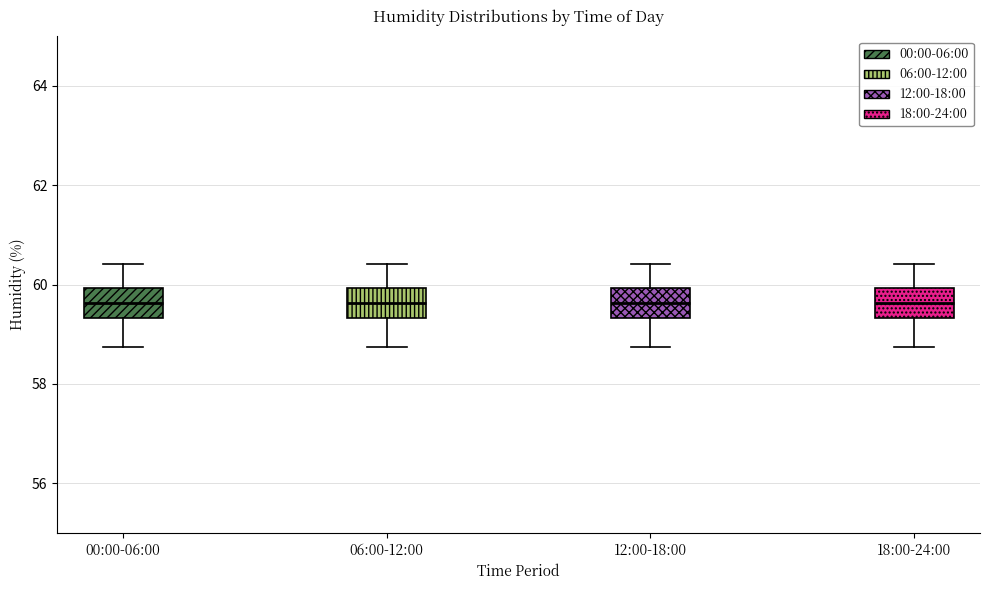

Reading left to right, transcribe this box plot: for each box, give where its median line is, the range the box spans, and where its two whiskers end, as read against the y-axis. The values are not printed on the chart, so give them approximately, as read against the axis.

00:00-06:00: median 59.6, box 59.4 to 60.0, whiskers 58.8 to 60.4
06:00-12:00: median 59.6, box 59.4 to 60.0, whiskers 58.8 to 60.4
12:00-18:00: median 59.6, box 59.4 to 60.0, whiskers 58.8 to 60.4
18:00-24:00: median 59.6, box 59.4 to 60.0, whiskers 58.8 to 60.4